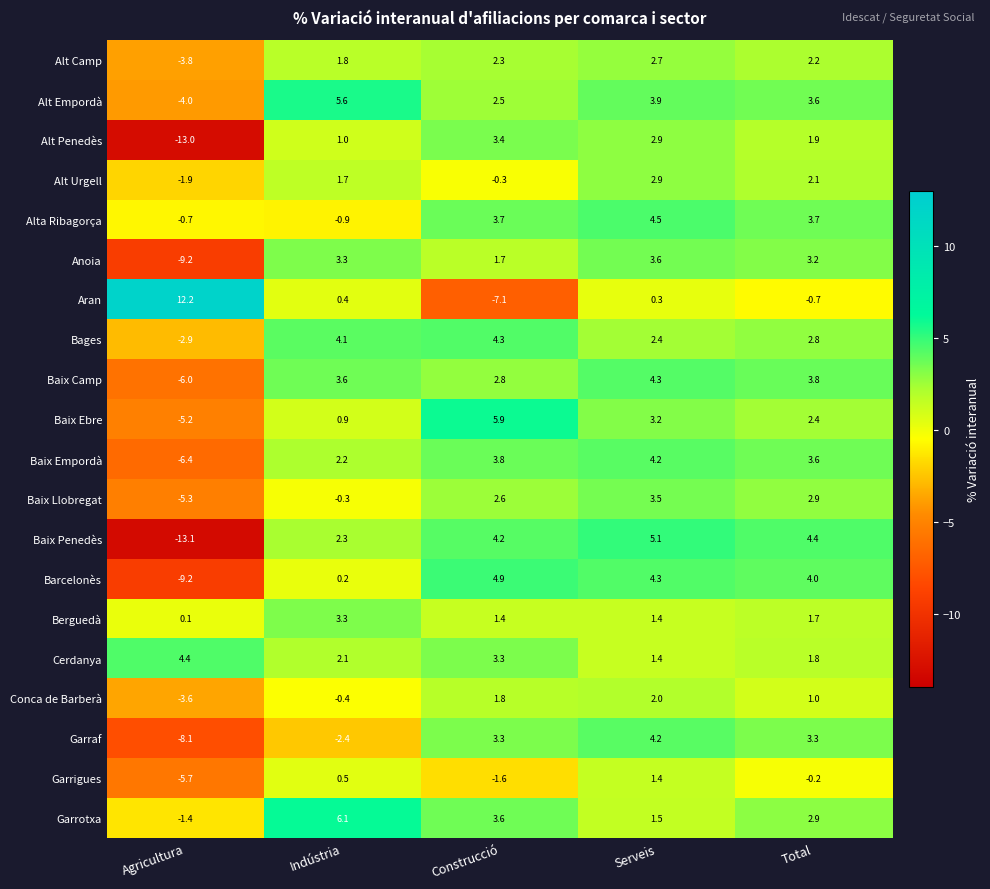

Which series has the largest total across all categories?

Cerdanya